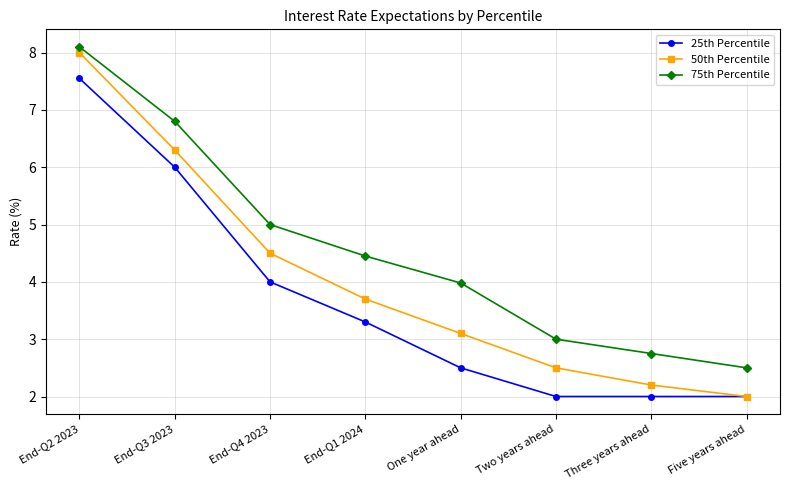

What is the label of the 3rd point from the left?

End-Q4 2023